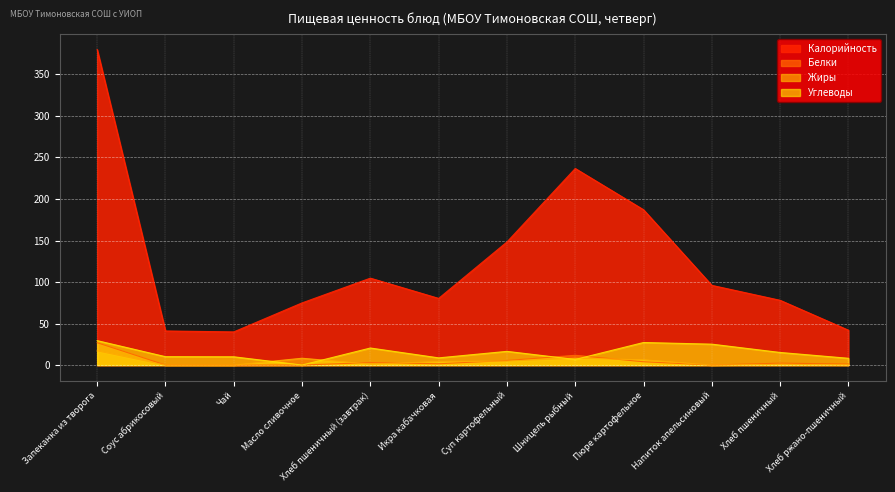

Reading left to right, extract all data points from this chart.

Калорийность: Запеканка из творога=379.9	Соус абрикосовый=41.1	Чай=40.0	Масло сливочное=74.9	Хлеб пшеничный (завтрак)=104.7	Икра кабачковая=80.3	Суп картофельный=148.2	Шницель рыбный=236.7	Пюре картофельное=187.0	Напиток апельсиновый=96.0	Хлеб пшеничный=78.0	Хлеб ржано-пшеничный=42.0
Белки: Запеканка из творога=26.9	Соус абрикосовый=0.1	Чай=0.0	Масло сливочное=0.1	Хлеб пшеничный (завтрак)=3.0	Икра кабачковая=1.6	Суп картофельный=5.5	Шницель рыбный=11.8	Пюре картофельное=4.0	Напиток апельсиновый=0.1	Хлеб пшеничный=2.3	Хлеб ржано-пшеничный=1.3
Жиры: Запеканка из творога=17.1	Соус абрикосовый=0.0	Чай=0.0	Масло сливочное=8.2	Хлеб пшеничный (завтрак)=1.2	Икра кабачковая=4.3	Суп картофельный=4.8	Шницель рыбный=8.3	Пюре картофельное=6.4	Напиток апельсиновый=0.0	Хлеб пшеничный=0.9	Хлеб ржано-пшеничный=0.2
Углеводы: Запеканка из творога=29.5	Соус абрикосовый=10.1	Чай=10.0	Масло сливочное=0.1	Хлеб пшеничный (завтрак)=20.6	Икра кабачковая=8.7	Суп картофельный=16.5	Шницель рыбный=6.8	Пюре картофельное=27.2	Напиток апельсиновый=25.2	Хлеб пшеничный=15.2	Хлеб ржано-пшеничный=8.2